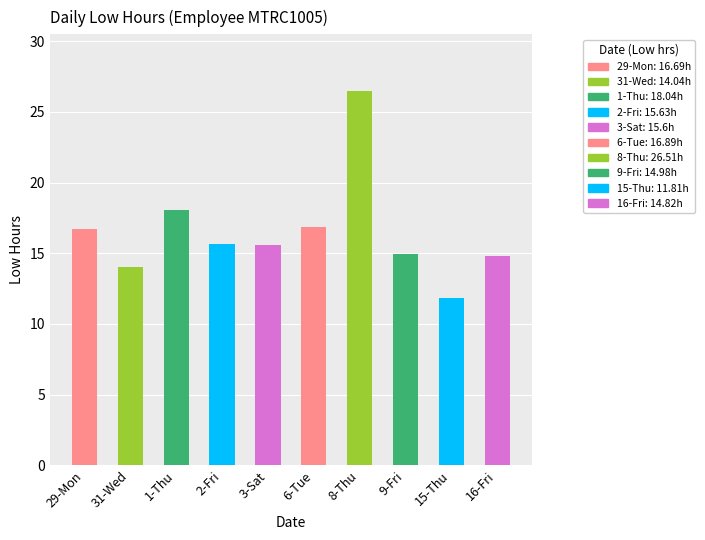

At which label does the data first exceed 15?

29-Mon